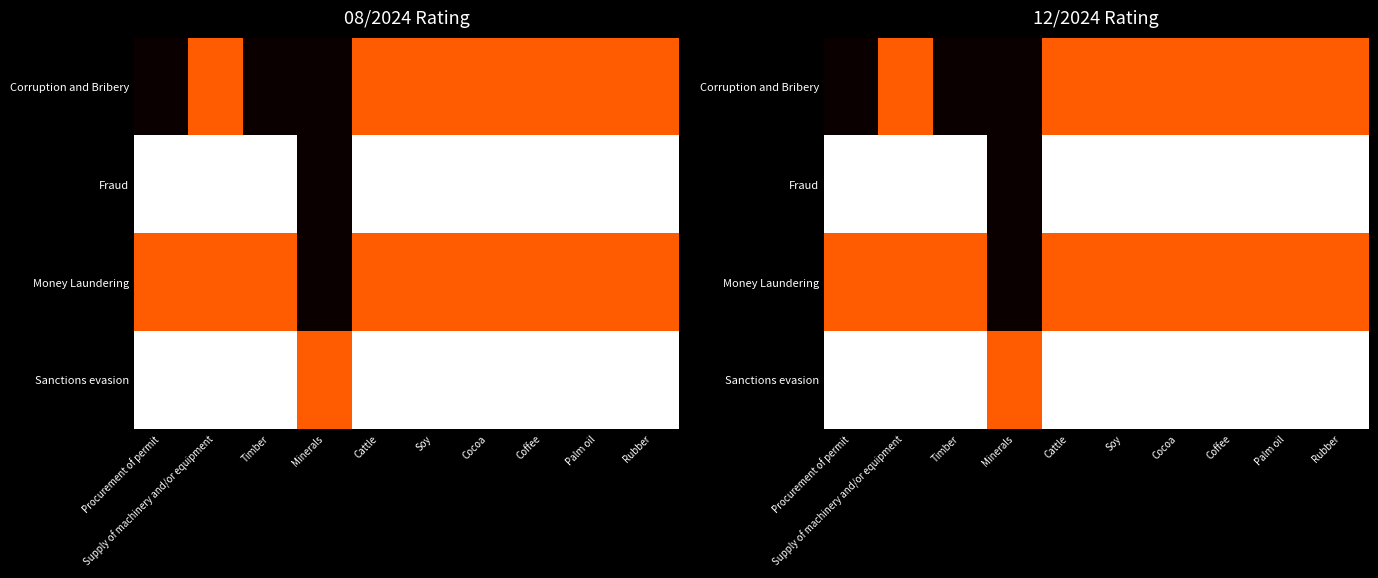

Is the value of Fraud at Minerals greater than the value of Money Laundering at Rubber?

No